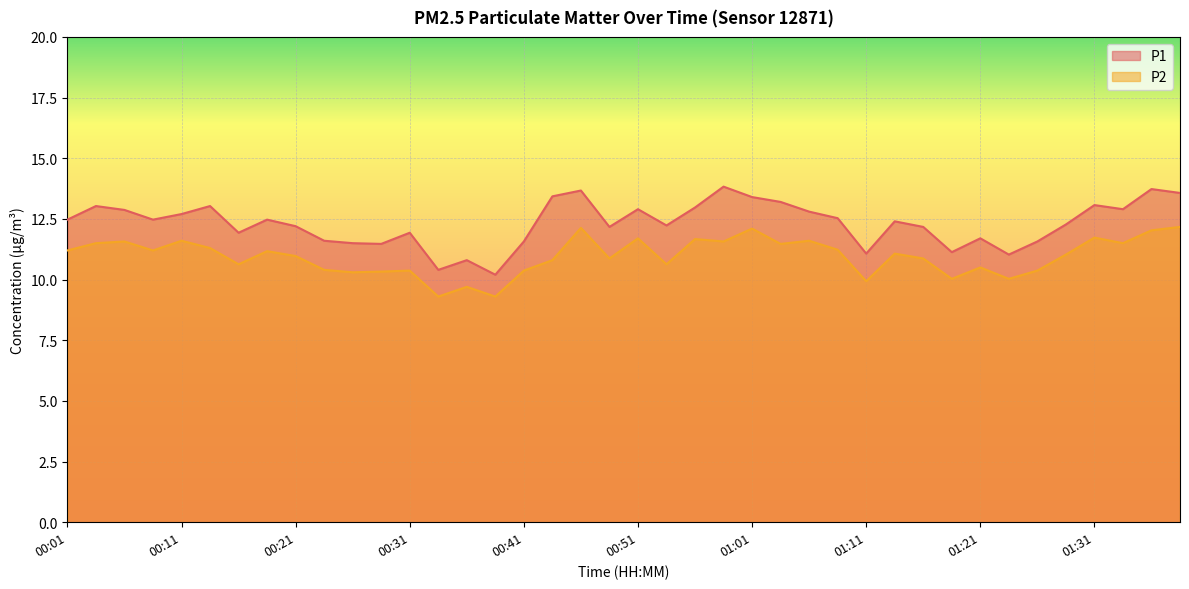

What is the maximum value shown in the chart?

13.8